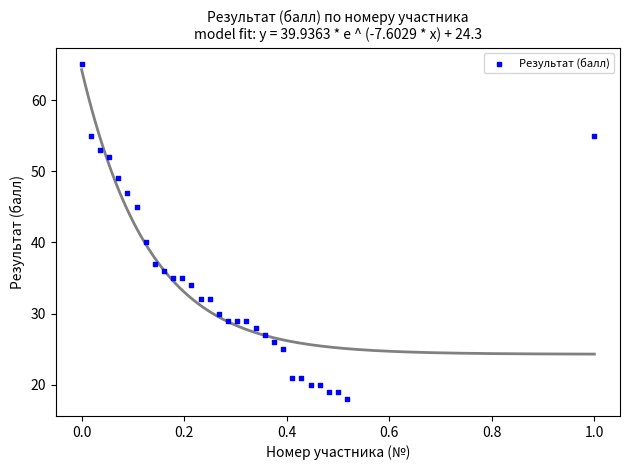

What is the range of Y values (max minus min)?

47